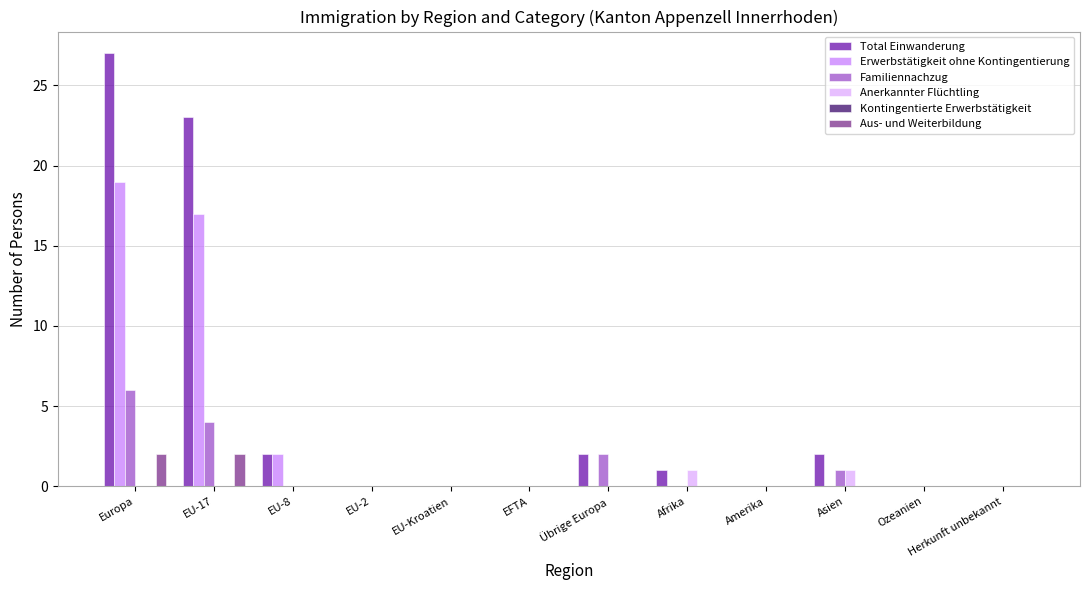

What is the maximum value shown in the chart?

27